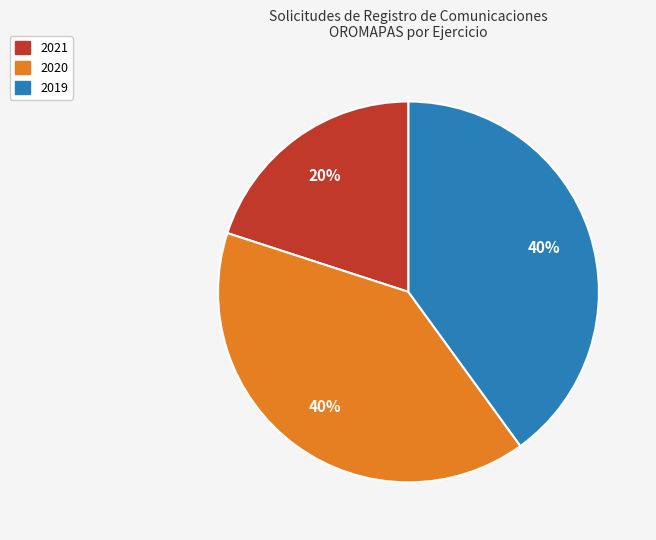

To the nearest percent, what is the average slice percentage?

33%